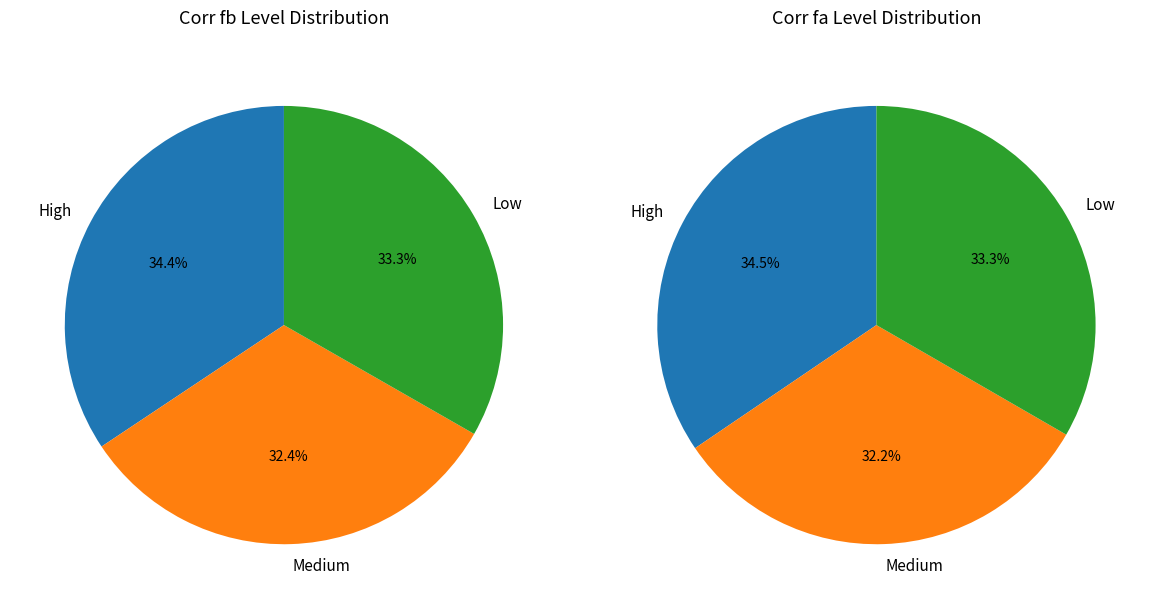

Does 13 account for over 50% of the chart?

No